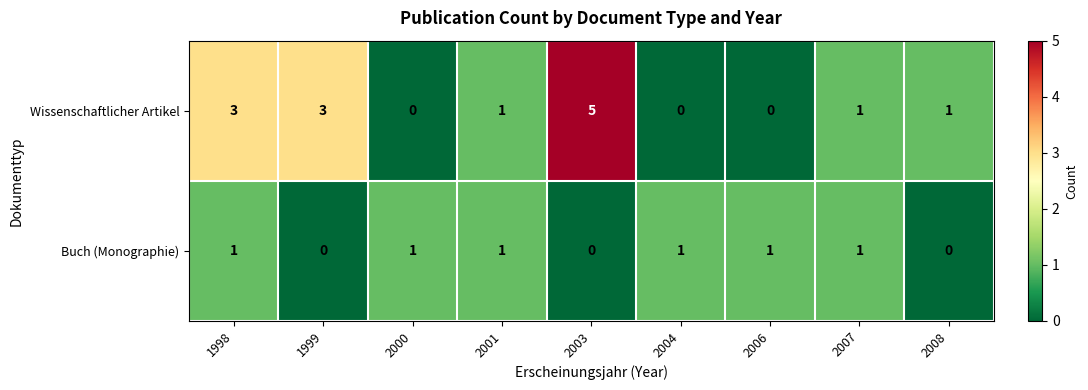

What is the difference between the Wissenschaftlicher Artikel values at 2008 and 2003?

4